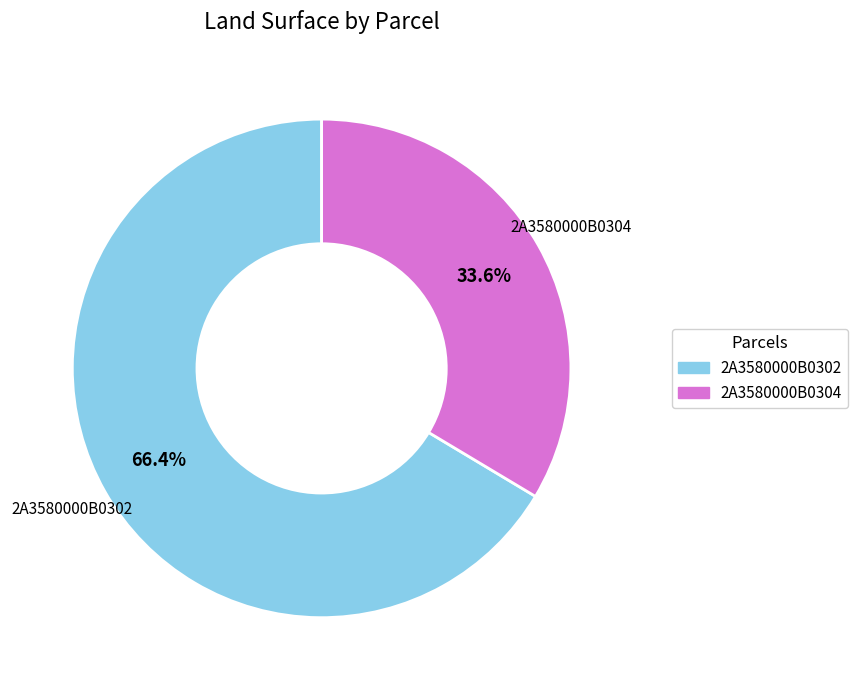

Which category accounts for the majority?

2A3580000B0302